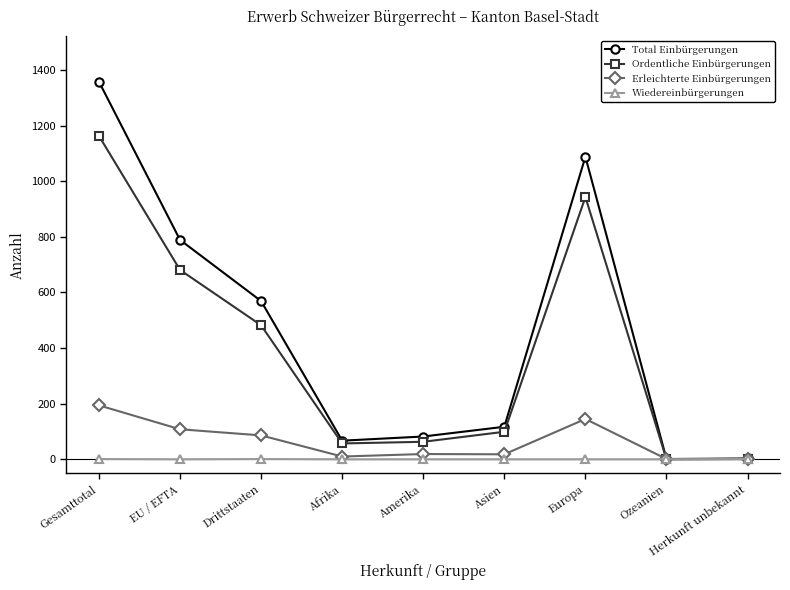

What is the difference between the maximum and minimum values in the Ordentliche Einbürgerungen series?

1163